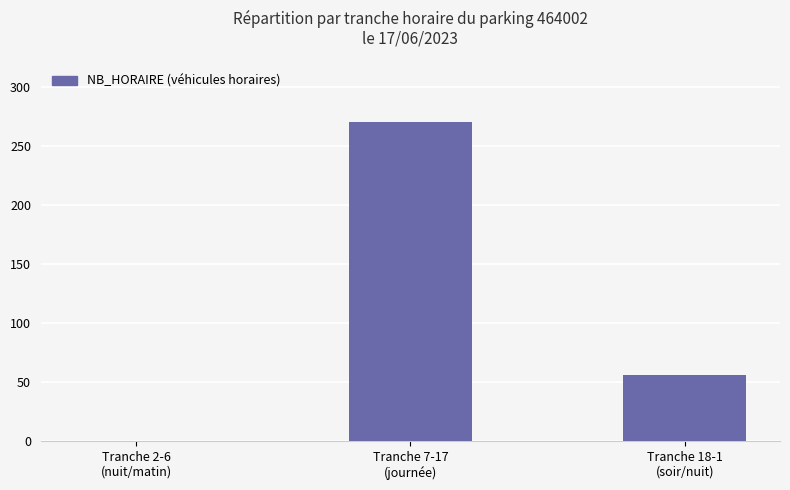

Which has a higher value, Tranche 18-1
(soir/nuit) or Tranche 7-17
(journée)?

Tranche 7-17
(journée)